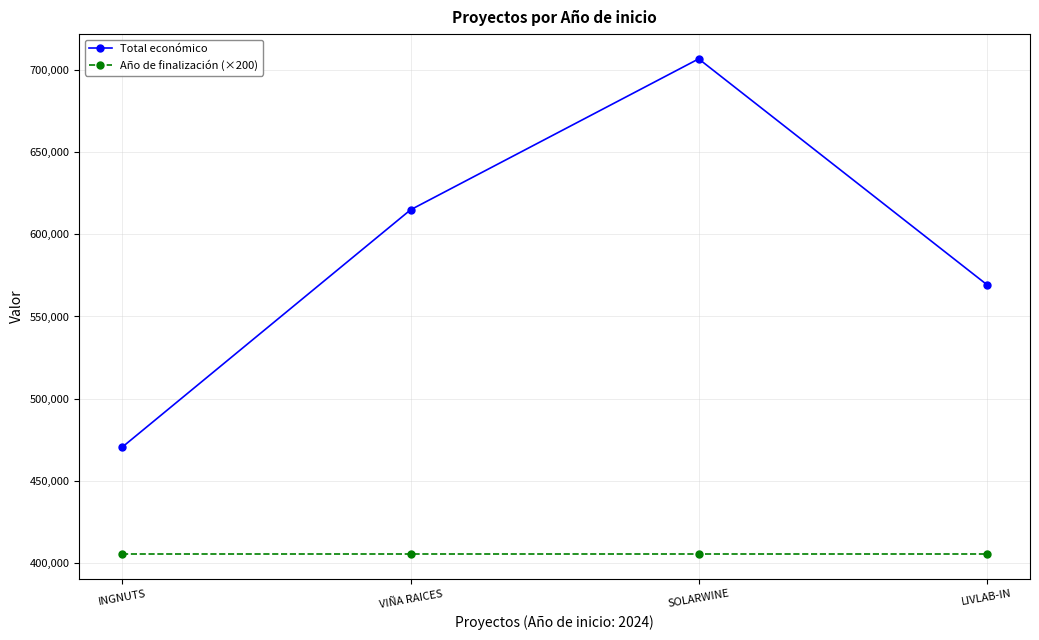

What are all the series names shown in the legend?

Total económico, Año de finalización (×200)